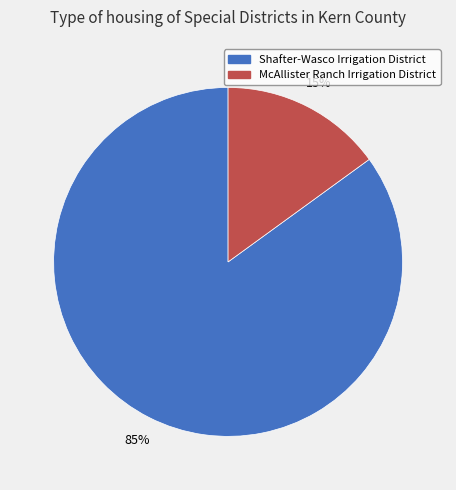

Between McAllister Ranch Irrigation District and Shafter-Wasco Irrigation District, which is larger?

Shafter-Wasco Irrigation District